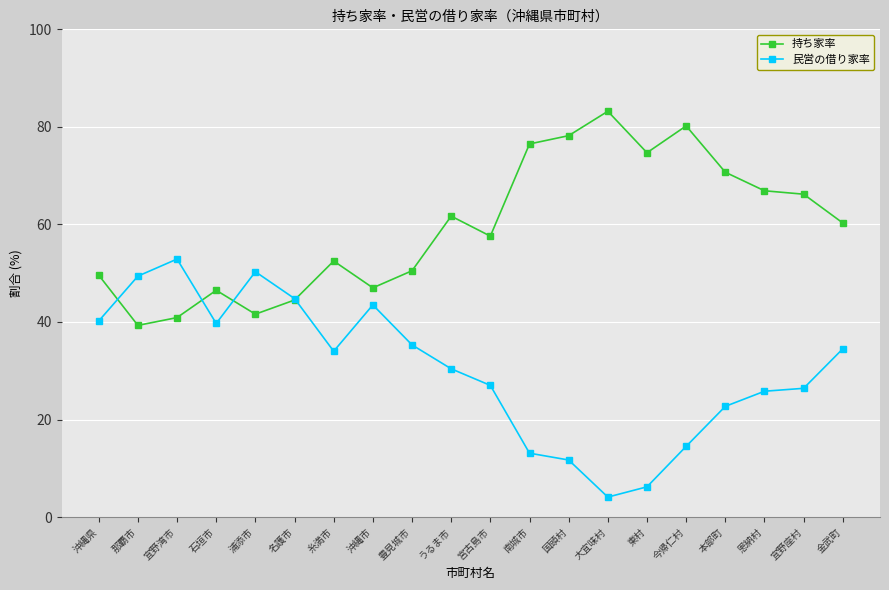

The value of 民営の借り家率 at 南城市 is 13.1. True or false?

True